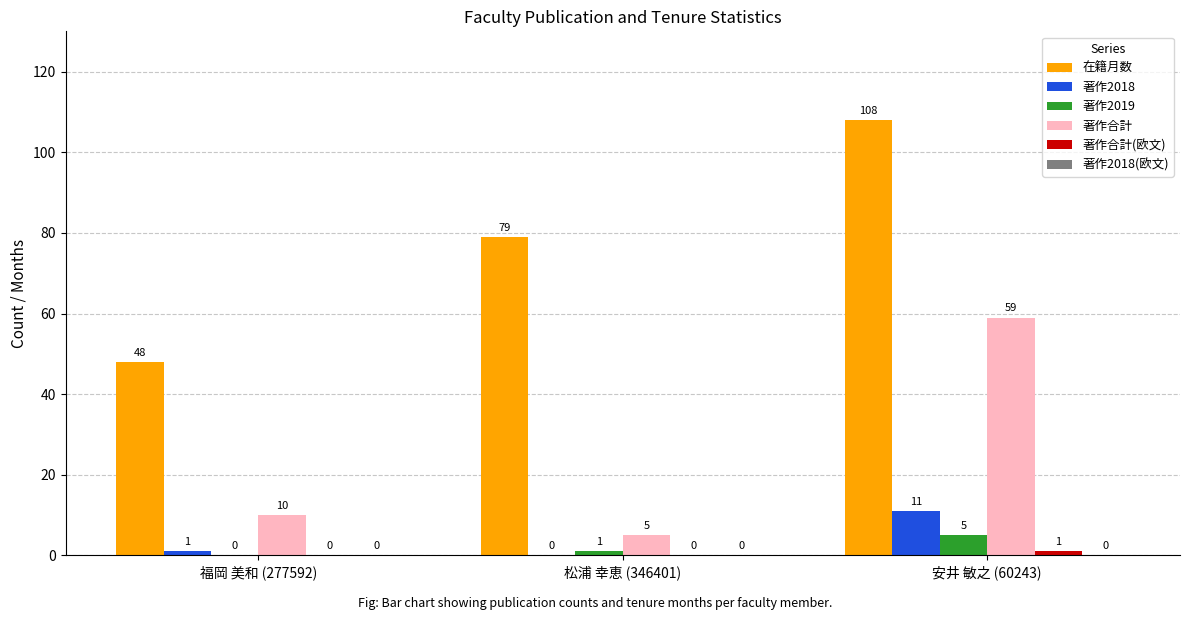

What is the sum of the 著作合計 values at 福岡 美和 (277592) and 松浦 幸恵 (346401)?

15